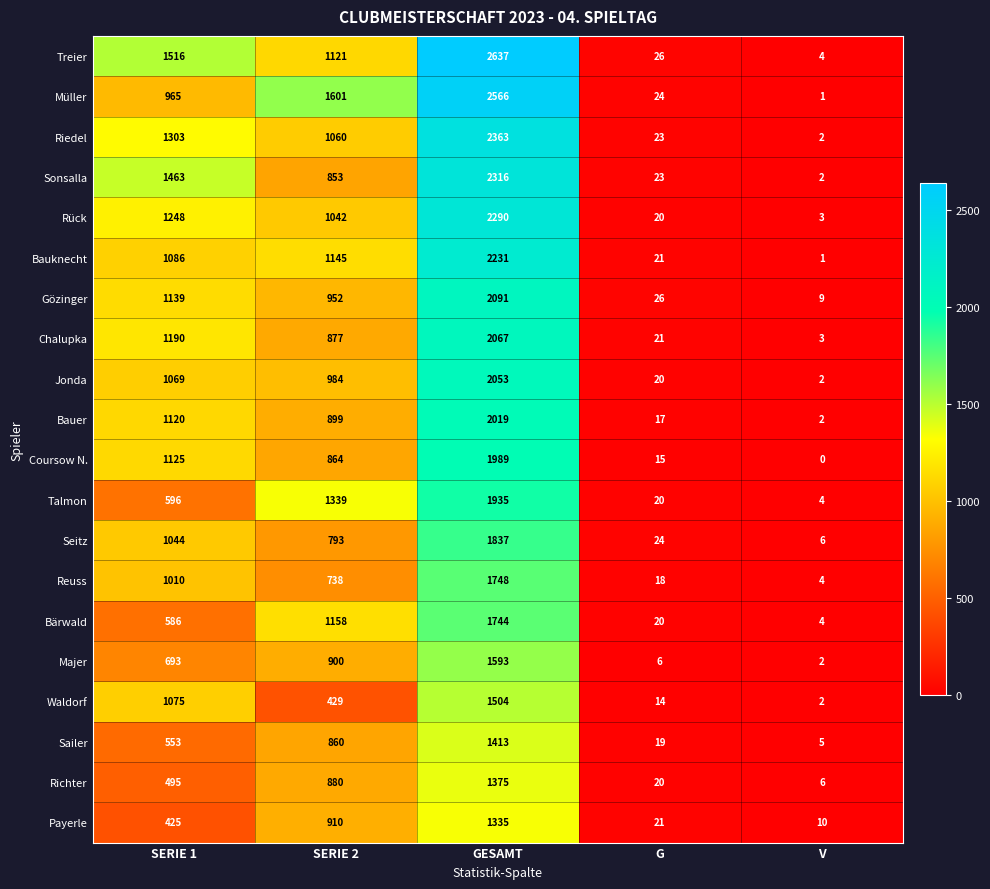

What is the difference between the maximum and minimum values in the Rück series?

2287